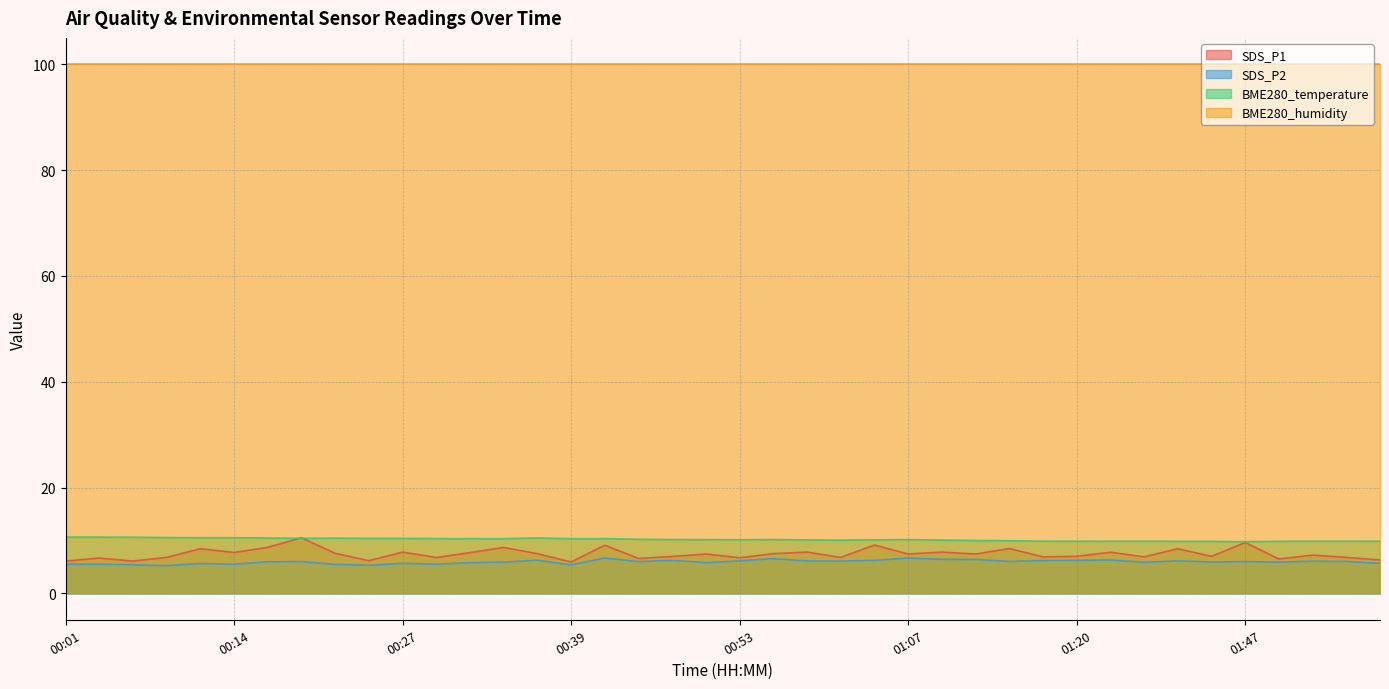

True or false: SDS_P1 and SDS_P2 intersect in this chart.

False